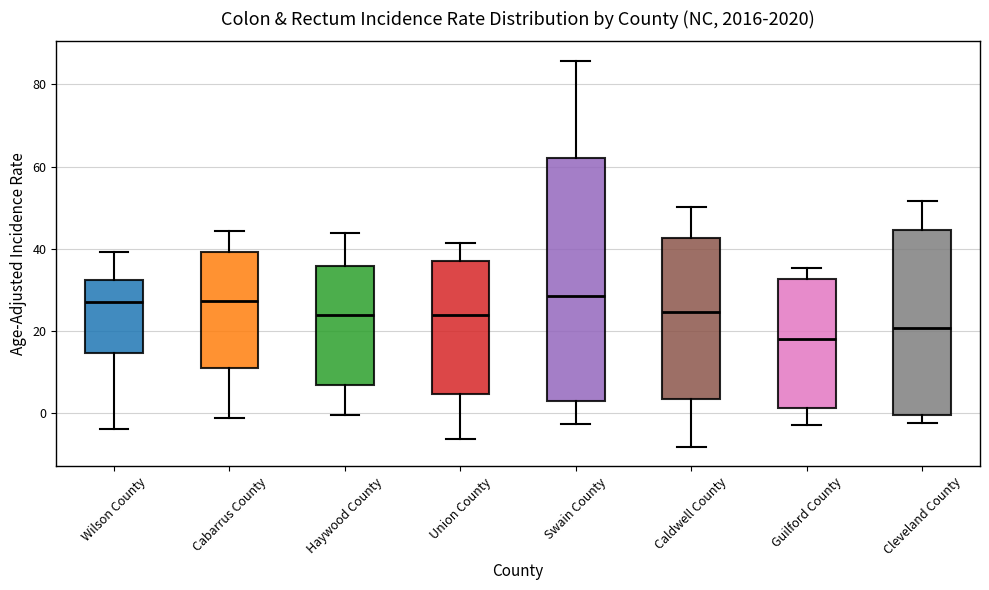

Where is the lower edge of the box for Guilford County on the y-axis? The values are not printed on the chart, so give them approximately, as read against the axis.

2